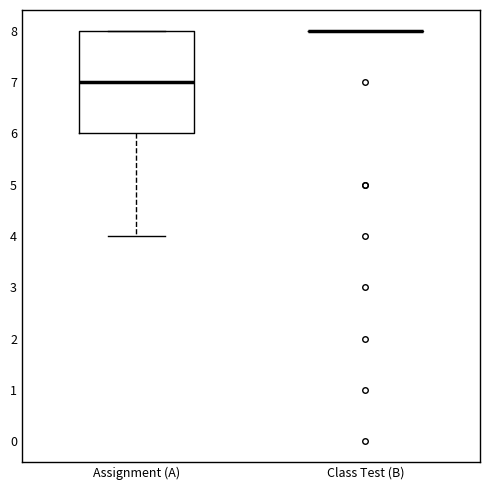

Reading left to right, read every box against the y-axis: the position of its median line, the range the box covers, and the ends of its whiskers. The values are not printed on the chart, so give them approximately, as read against the axis.

Assignment (A): median 7, box 6 to 8, whiskers 4 to 8
Class Test (B): box collapsed to a line at 8, whiskers 8 to 8